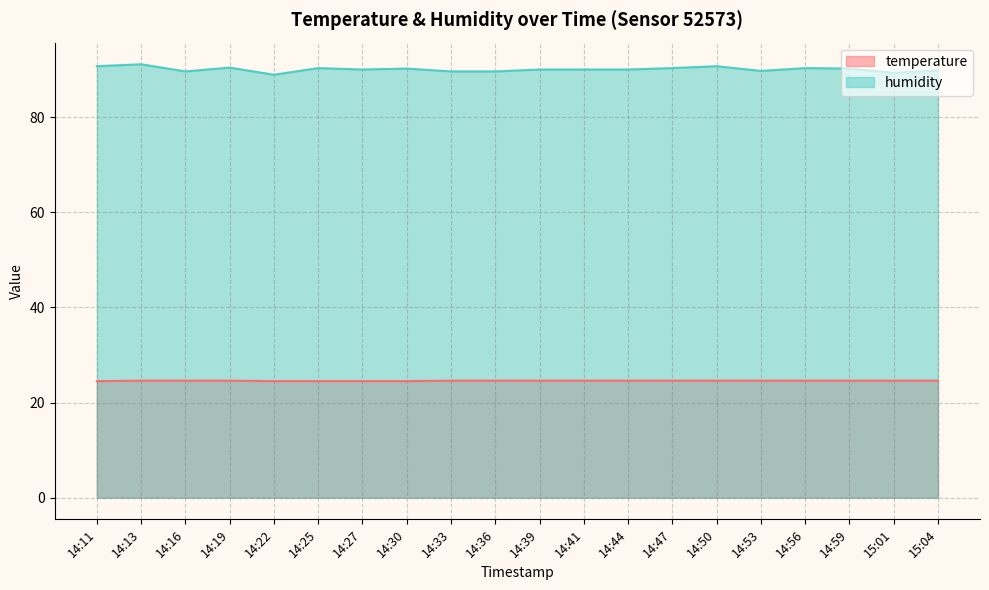

Is it true that temperature equals 24.5 at 14:30?

True